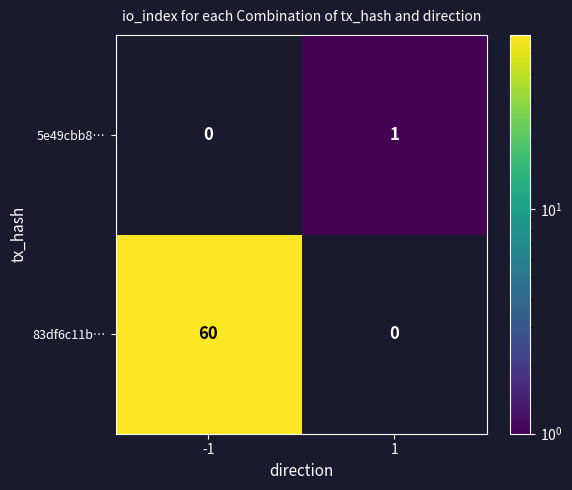

What is the difference between the maximum and minimum values in the 83df6c11b… series?

60